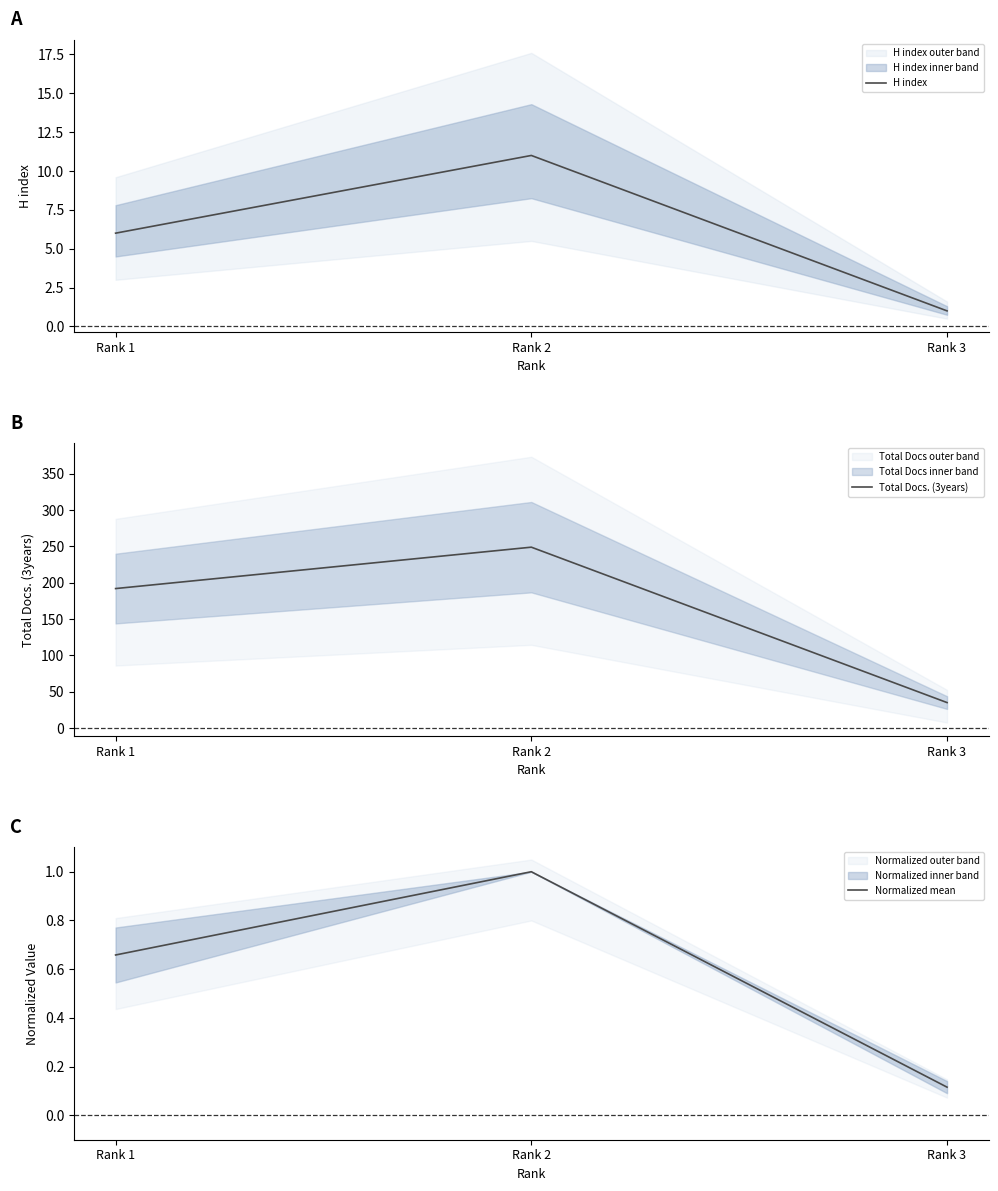

Which category has the highest value in the Total Docs. (3years) series?

Rank 2